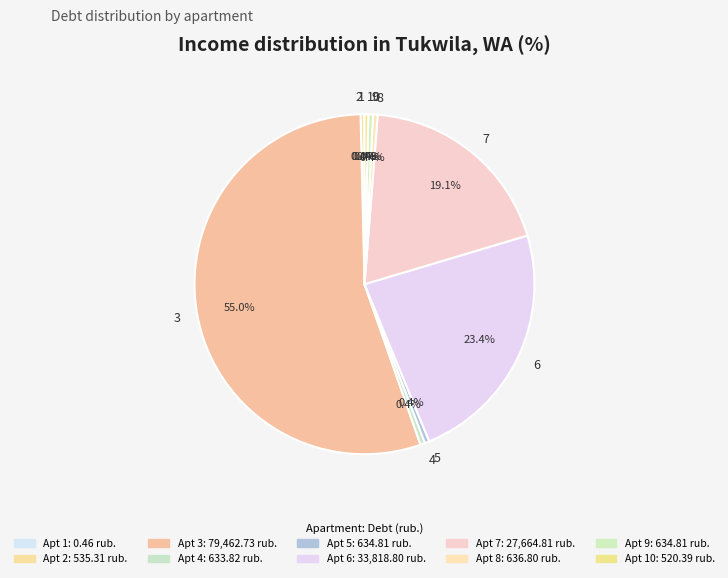

What is the largest slice in the pie chart?

3